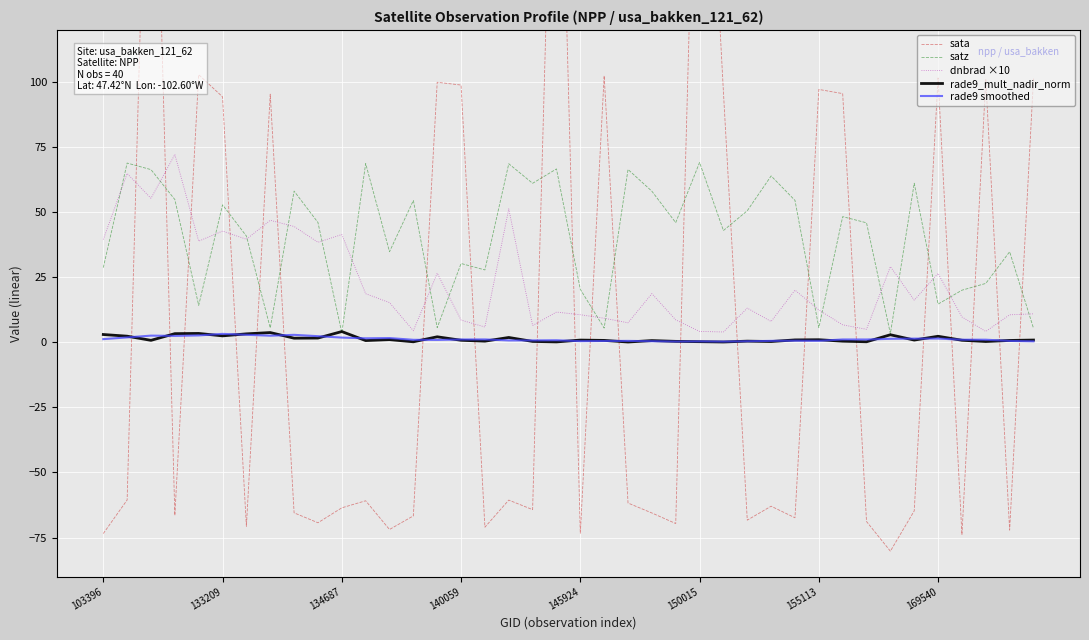

What is the highest value of the satz series?

69.1